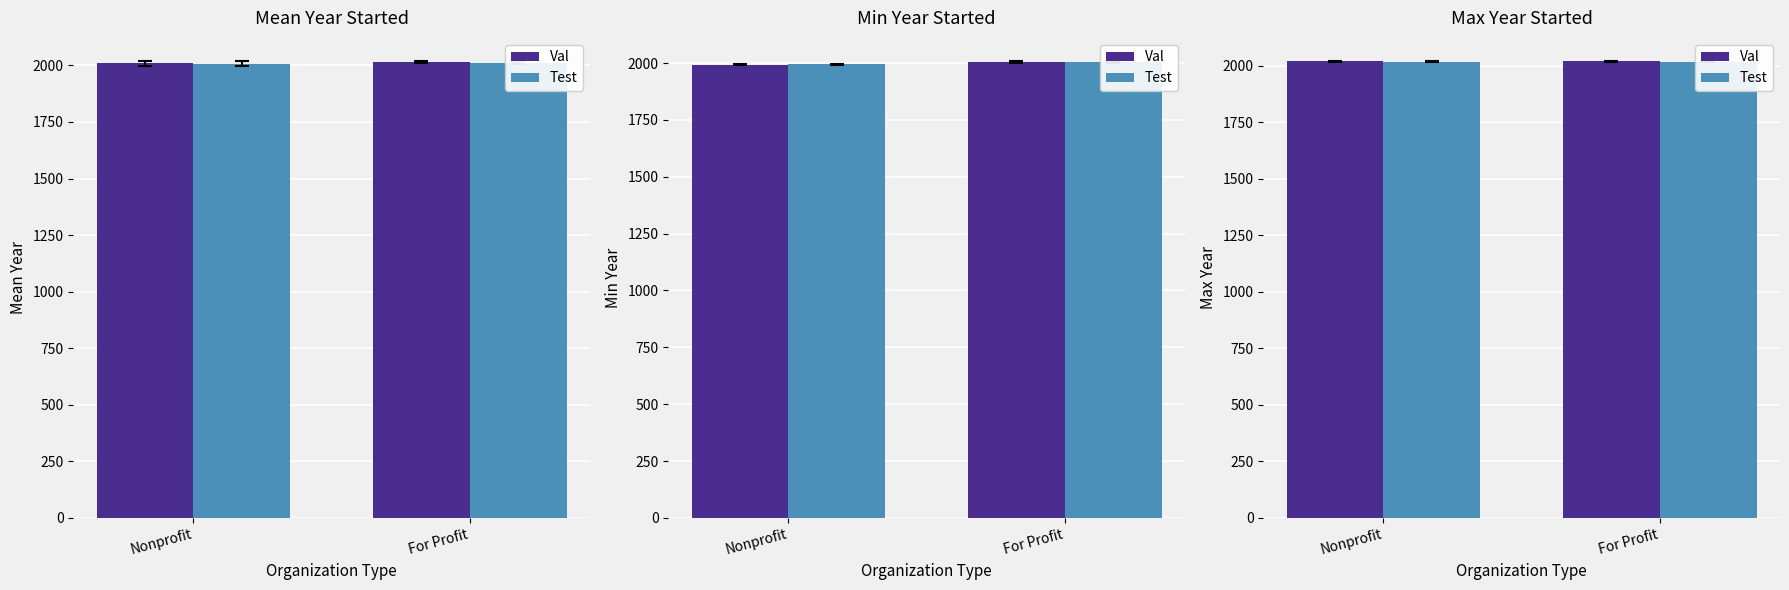

What is the lowest value of the Val series?

2020